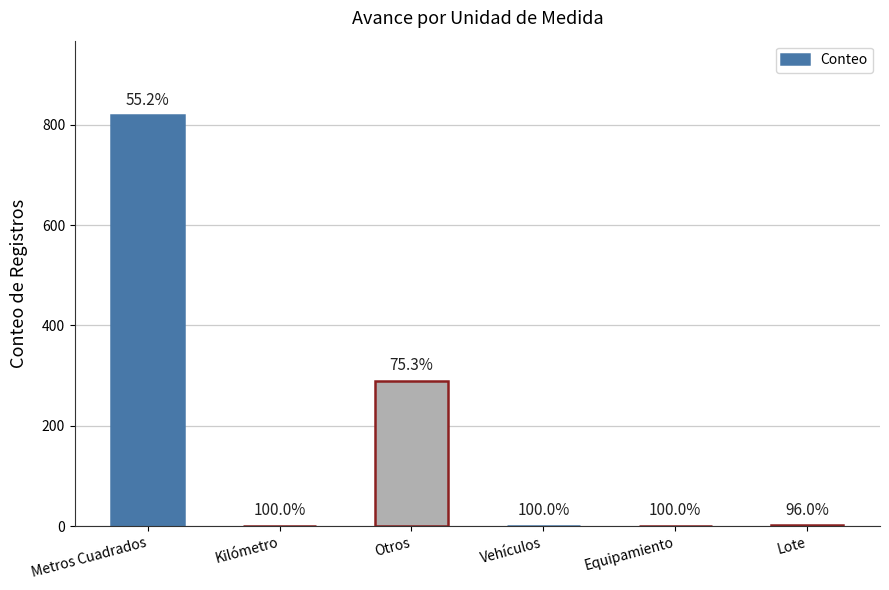

List the labels in order of value, smallest first.

Kilómetro, Vehículos, Equipamiento, Lote, Otros, Metros Cuadrados